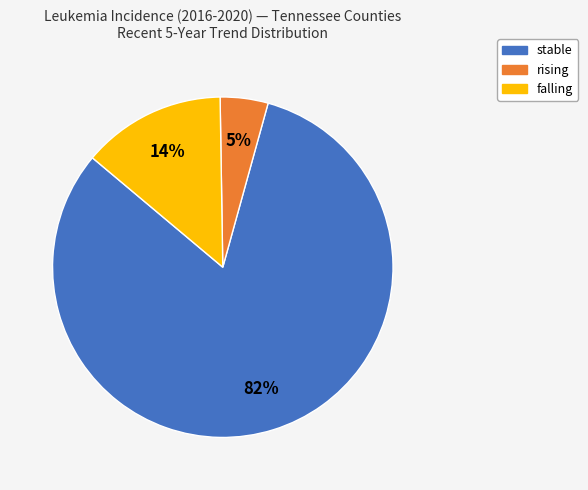

Between falling and rising, which is larger?

falling